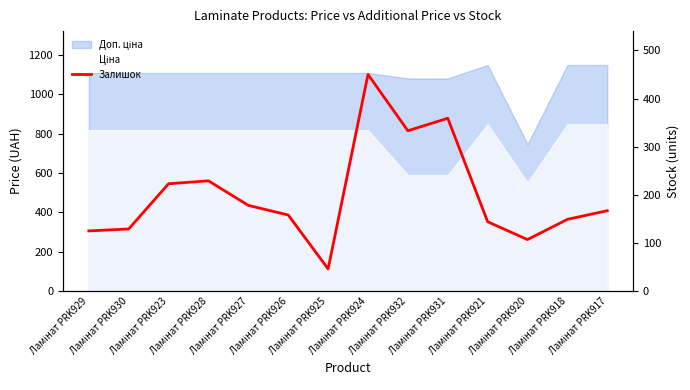

What is the label of the 13th point from the right?

Ламінат PRK930